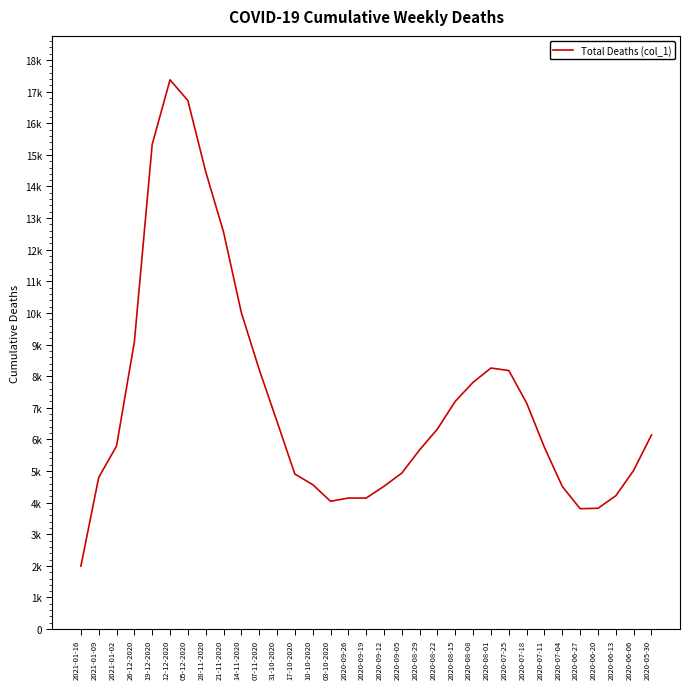

Reading left to right, list all the values displayed in this chart.

1990	4796	5791	9085	15332	17374	16718	14469	12561	10008	8211	6566	4904	4570	4043	4145	4144	4517	4936	5671	6332	7207	7809	8258	8178	7148	5744	4510	3808	3821	4217	5019	6140